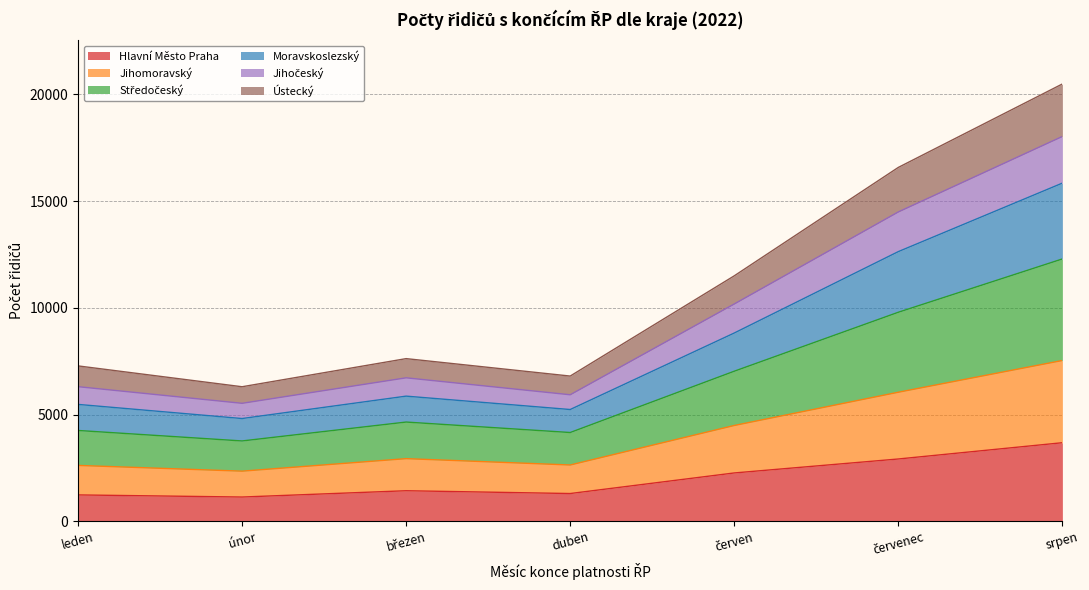

What is the maximum value for Hlavní Město Praha?

3680